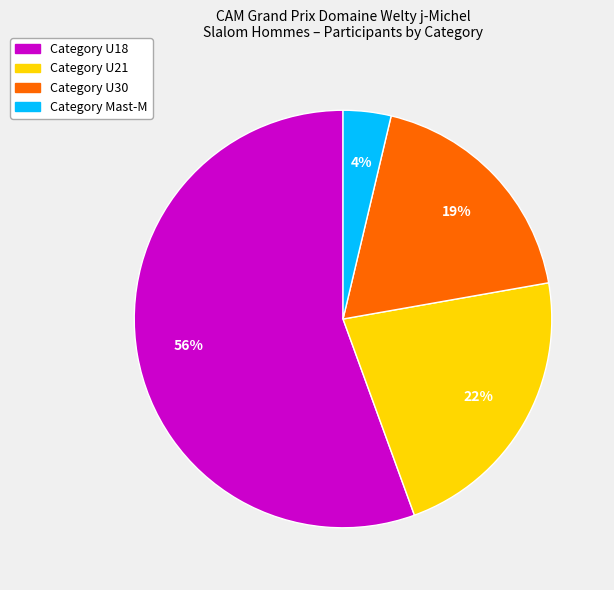

Does any single category account for the majority?

Yes